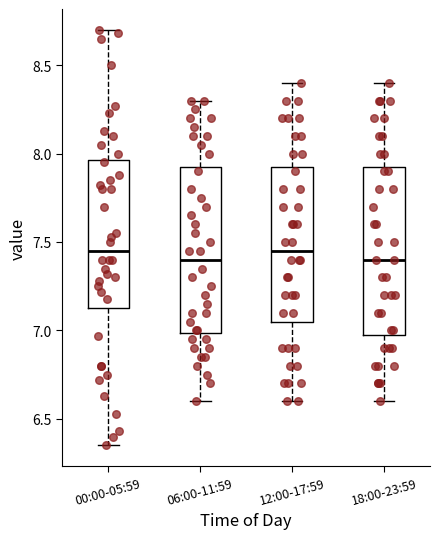

Where is the lower edge of the box for 00:00-05:59 on the y-axis? The values are not printed on the chart, so give them approximately, as read against the axis.

7.15